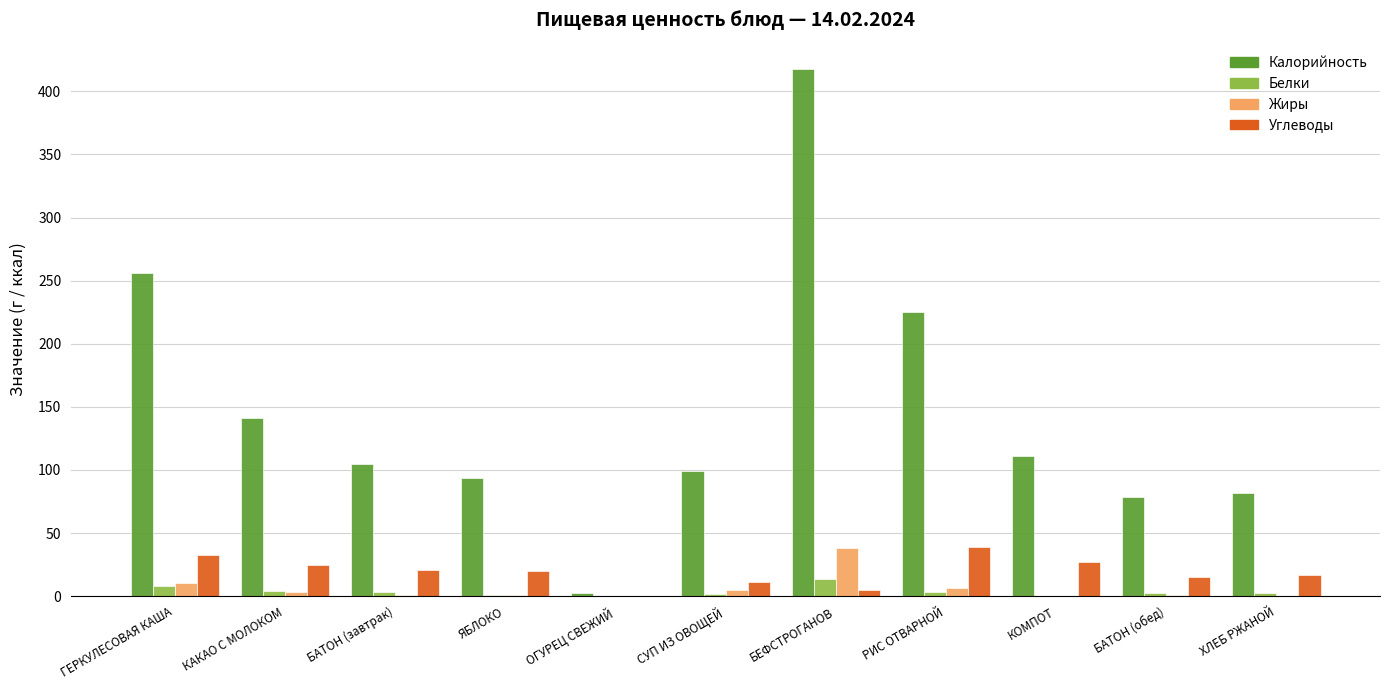

What is the highest value of the Жиры series?

38.1